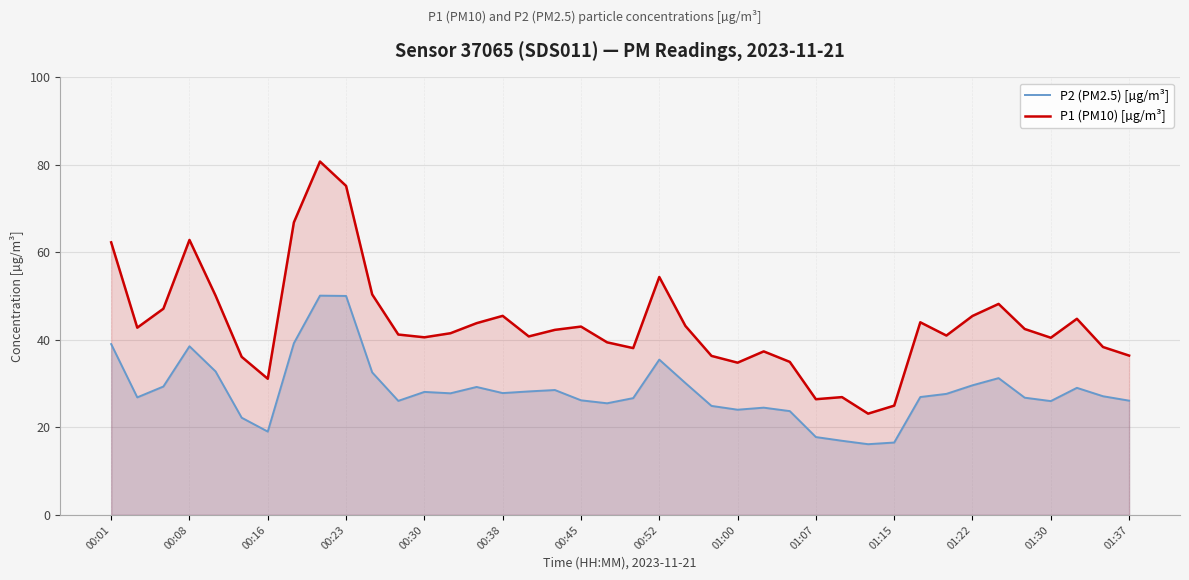

What is the greatest value displayed?

80.8